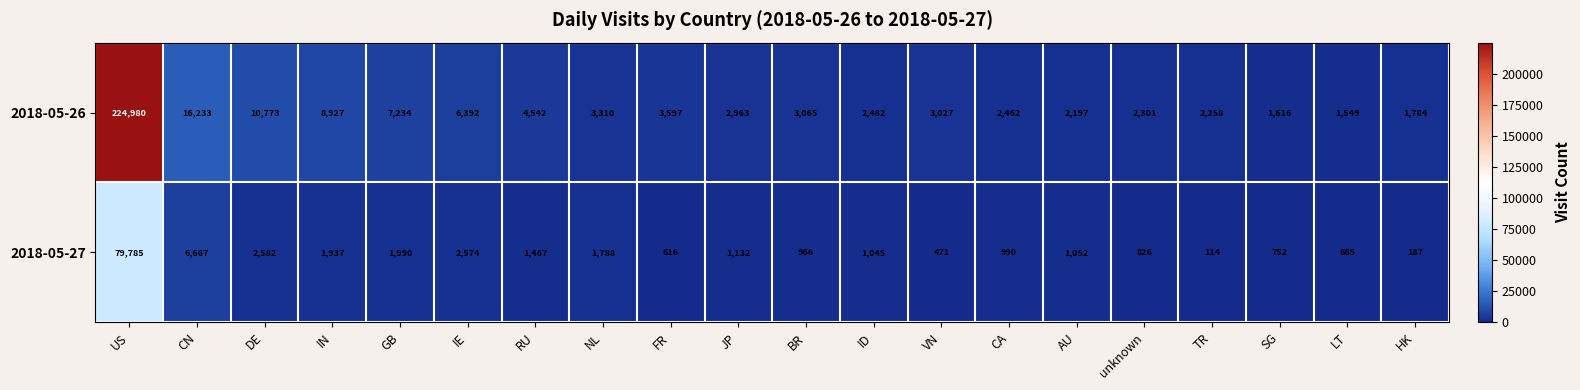

Where is 2018-05-27 nearest to the value 39949?

CN